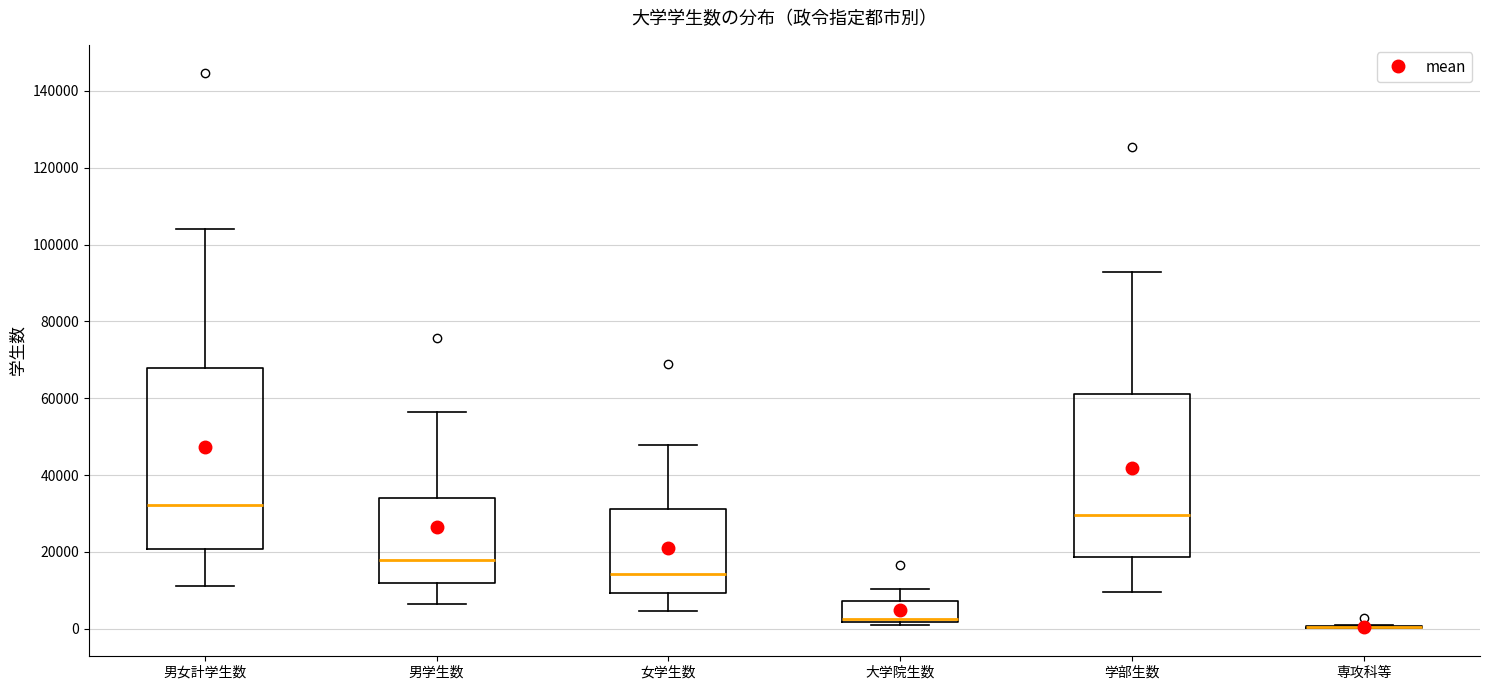

Reading left to right, transcribe this box plot: for each box, give where its median line is, the range the box spans, and where its two whiskers end, as read against the y-axis. The values are not printed on the chart, so give them approximately, as read against the axis.

男女計学生数: median 32000, box 20000 to 68000, whiskers 12000 to 104000
男学生数: median 18000, box 12000 to 34000, whiskers 6000 to 56000
女学生数: median 14000, box 10000 to 32000, whiskers 4000 to 48000
大学院生数: median 2000 (just above the box's lower edge), box 2000 to 8000, whiskers 0 to 10000
学部生数: median 30000, box 18000 to 60000, whiskers 10000 to 92000
専攻科等: box collapsed to a line at 0, whiskers 0 to 2000